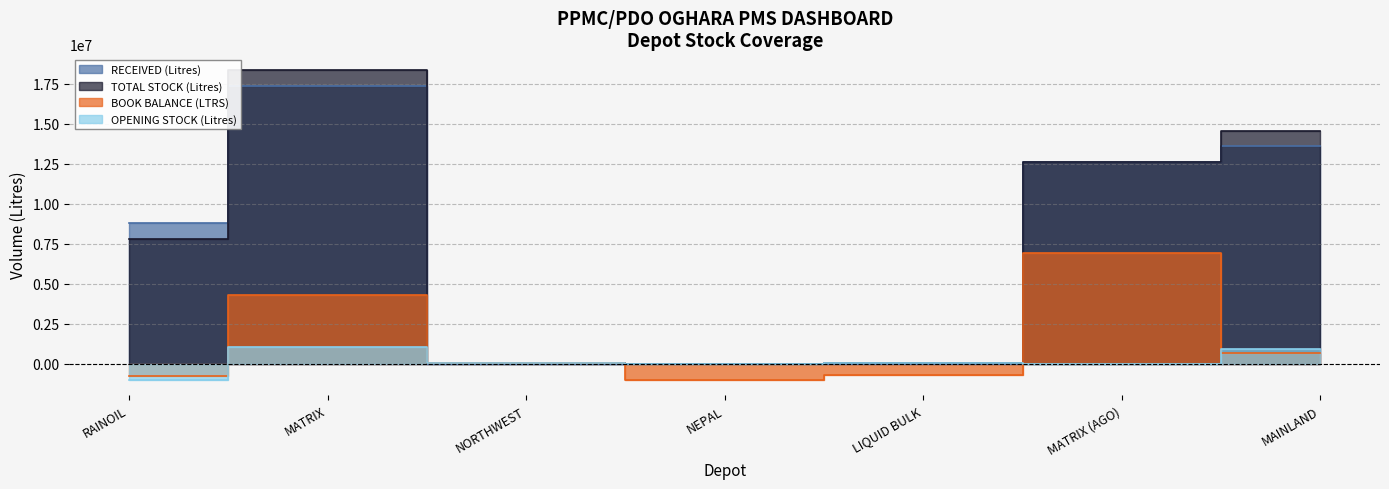

What is the sum of the BOOK BALANCE (LTRS) values at NEPAL and RAINOIL?

-1733826